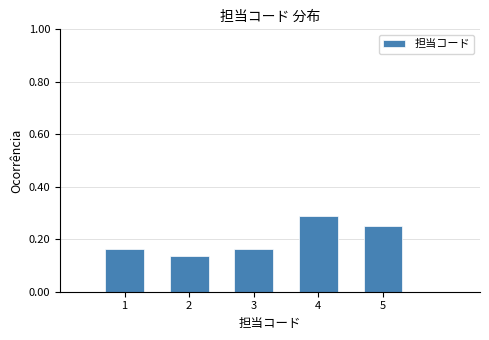

Which range on the x-axis has the tallest bar?

3.5 to 4.5